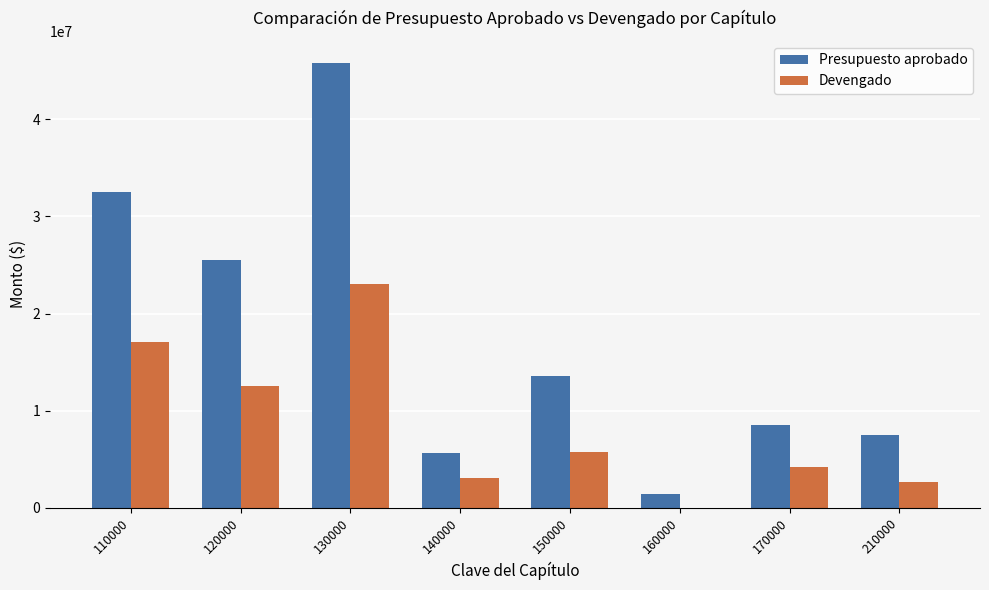

What are all the series names shown in the legend?

Presupuesto aprobado, Devengado